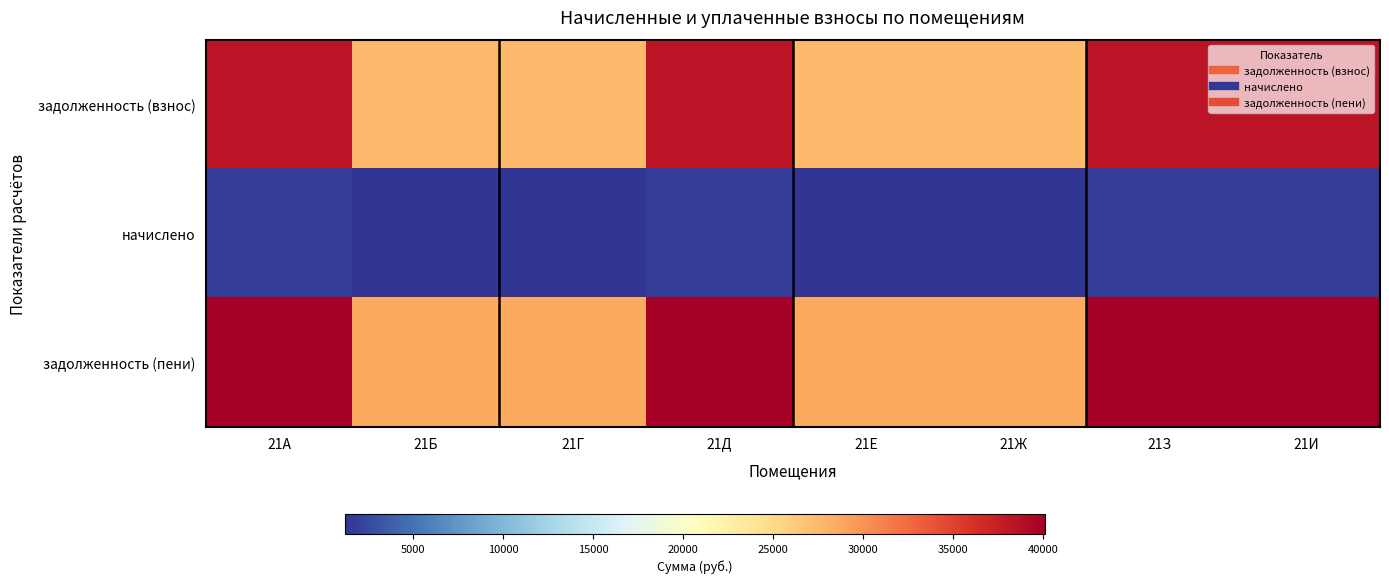

At how many categories does at least one series exceed 13076?

8